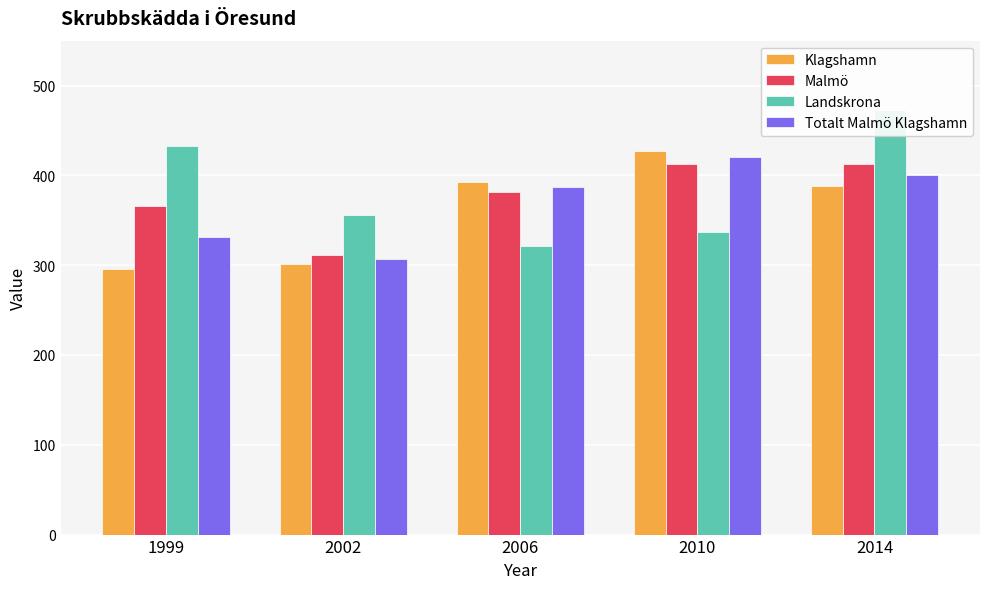

Which series has the largest range (max minus min)?

Landskrona